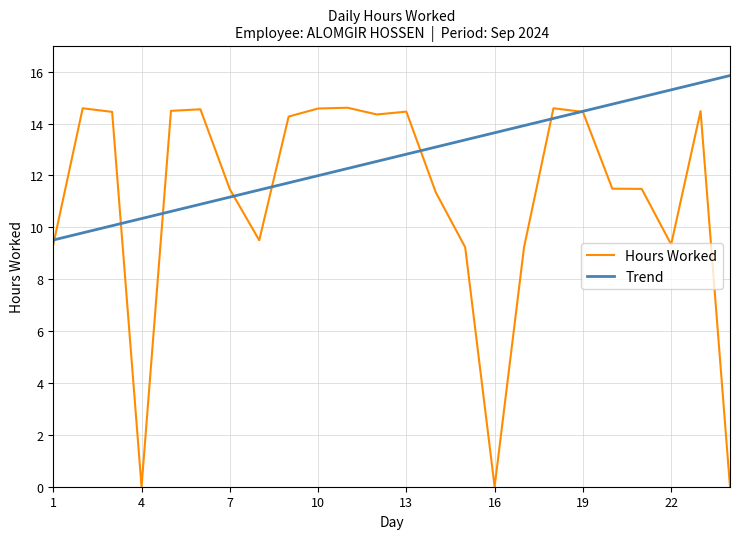

Which series has the largest range (max minus min)?

Hours Worked